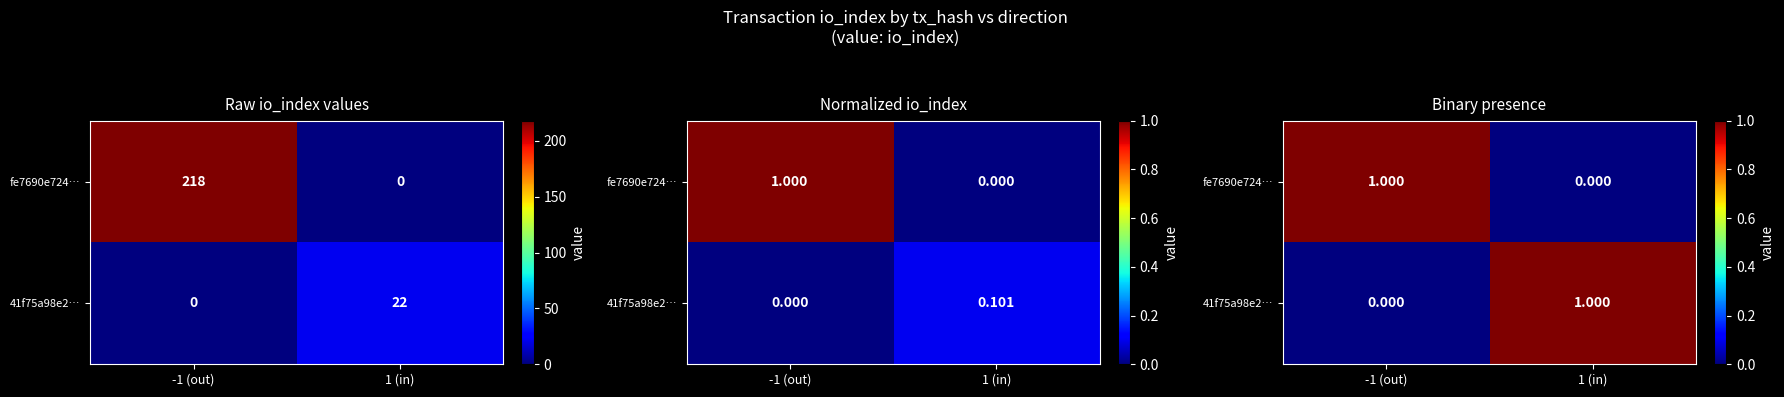

Is it true that fe7690e724… equals 1 at -1 (out)?

True